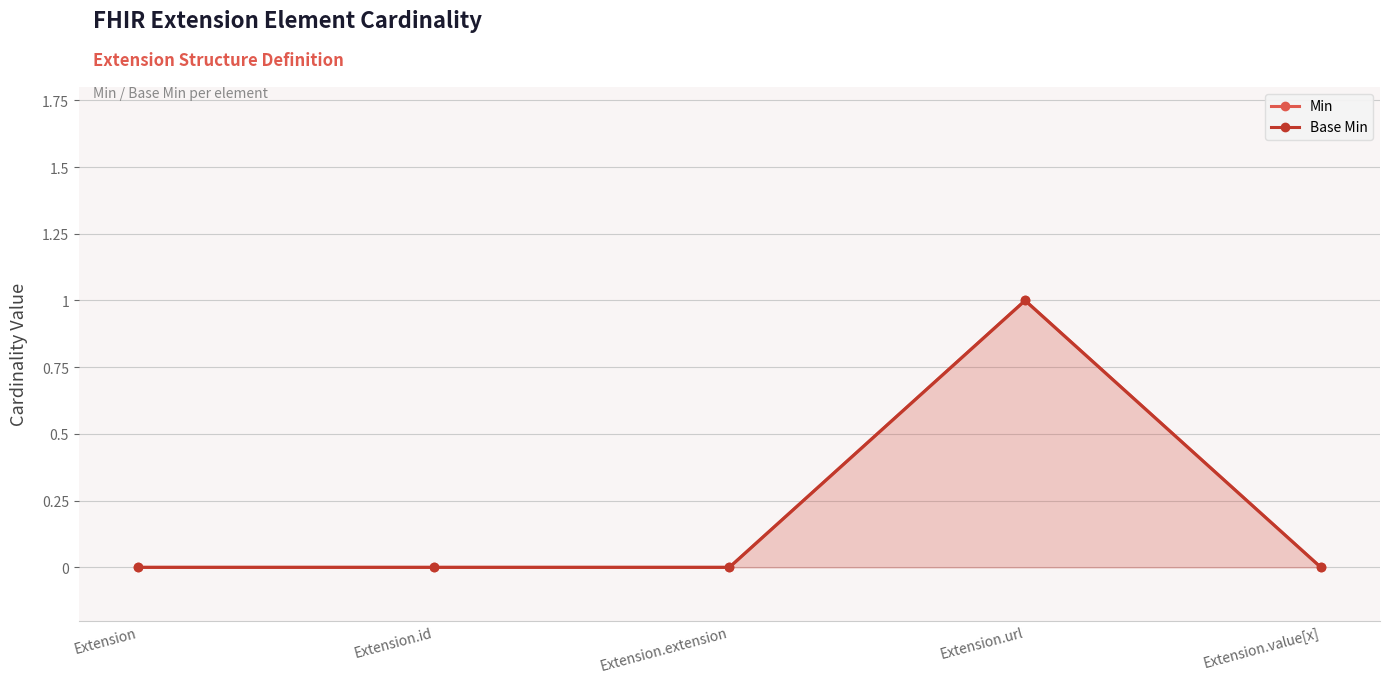

At which category is the sum across all series the highest?

Extension.url